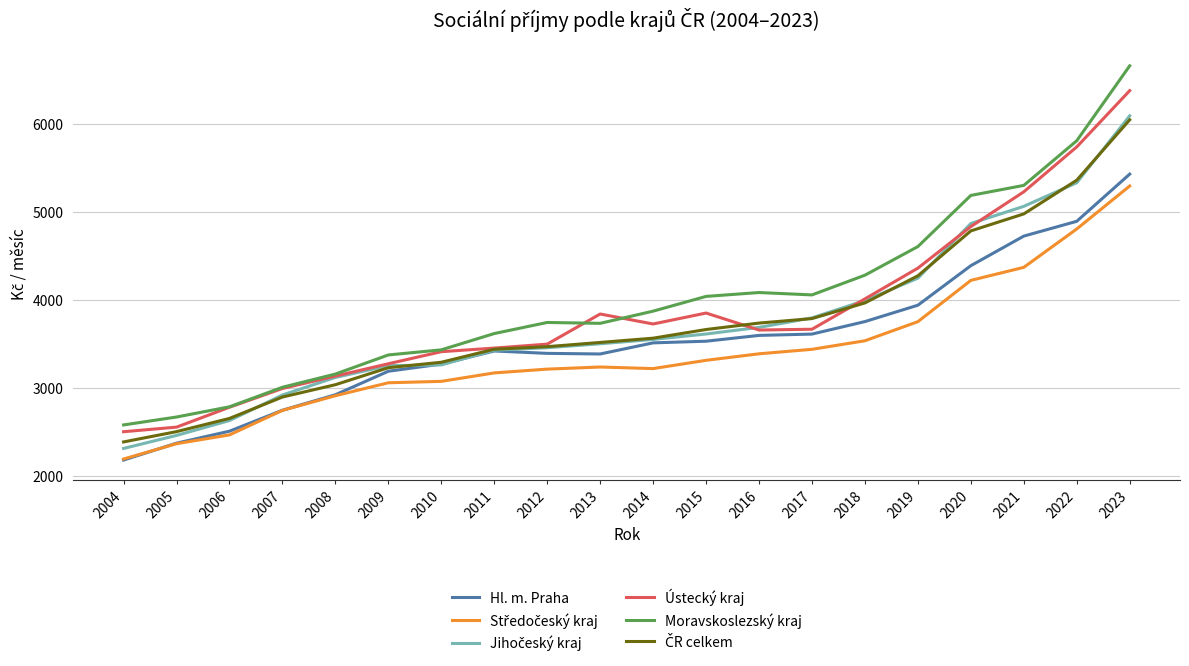

The Ústecký kraj series shows 6156.7 at 2013. True or false?

False